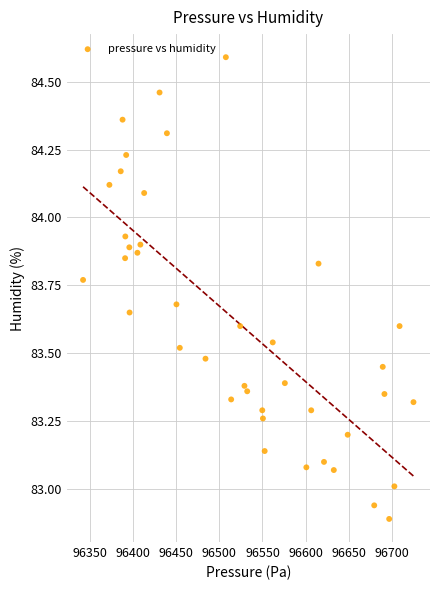

What is the range of X values (max minus min)?

383.0